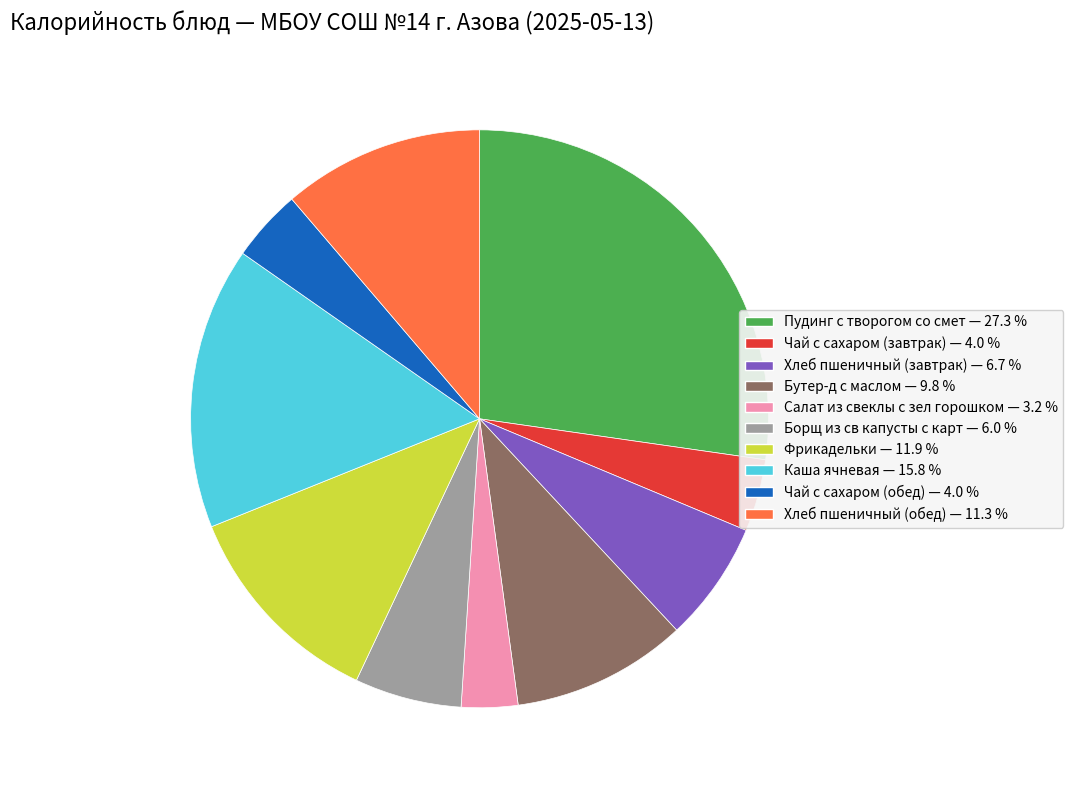

Is Фрикадельки — 11.9 % the majority of the pie?

No